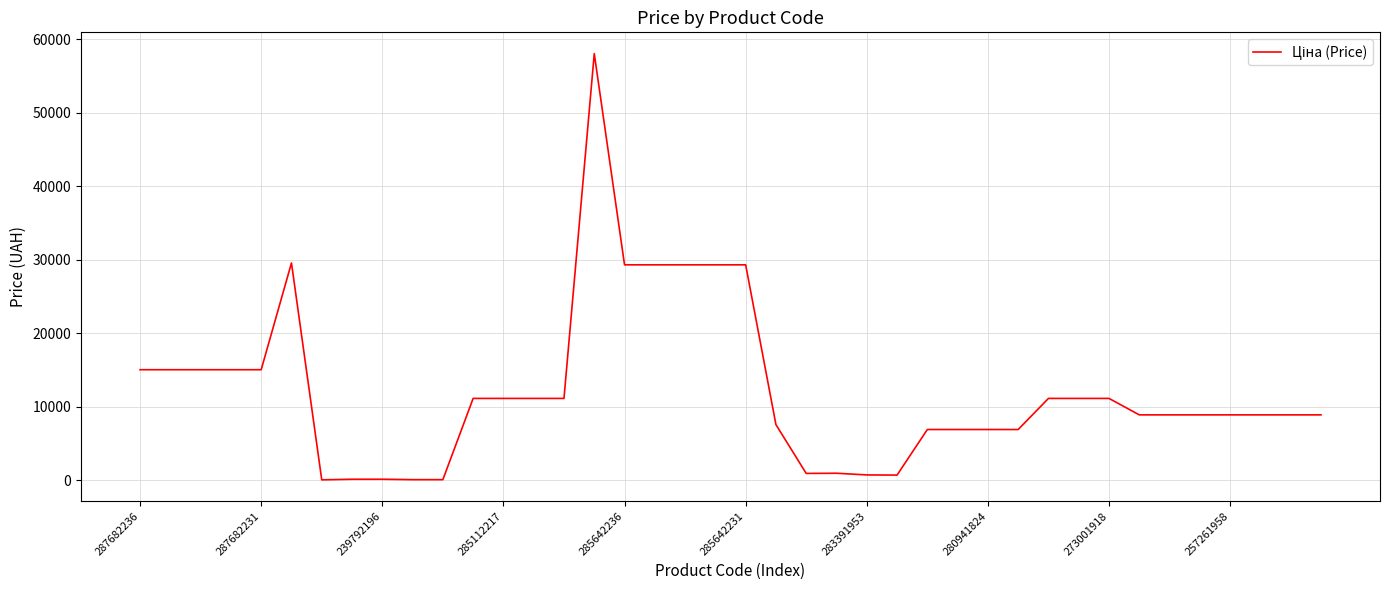

What is the greatest value displayed?

58037.0